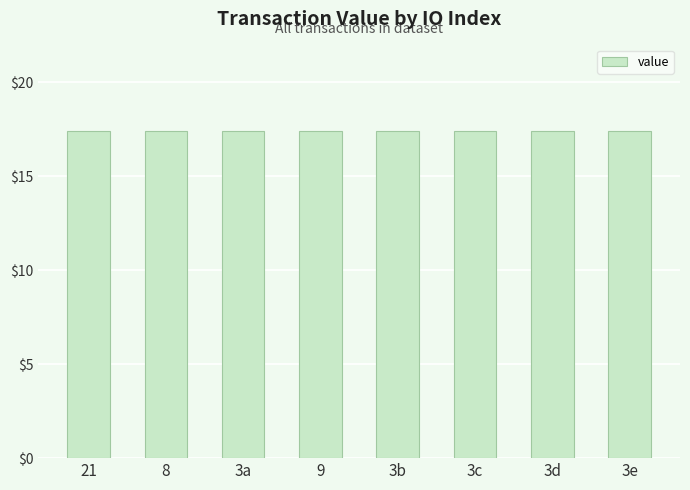

Count the values in the range 17 to 18.

8